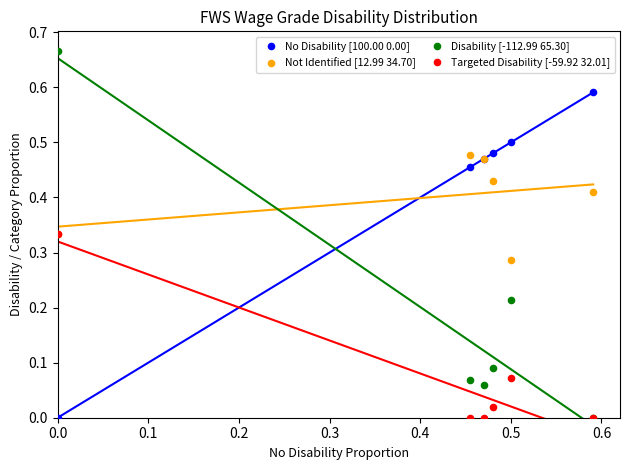

What are all the series names shown in the legend?

No Disability [100.00 0.00], Not Identified [12.99 34.70], Disability [-112.99 65.30], Targeted Disability [-59.92 32.01]